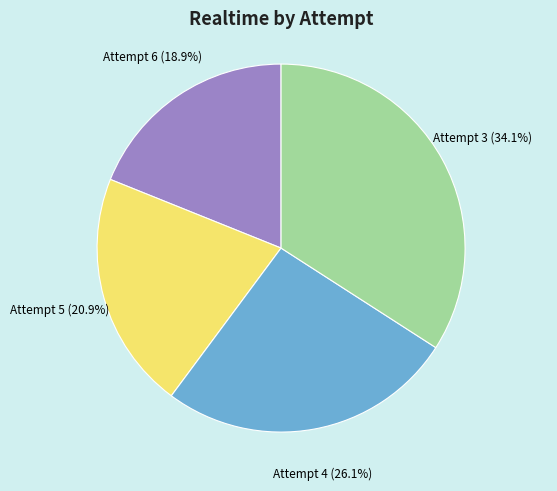

What percentage is the Attempt 5 slice, to the nearest percent?

21%